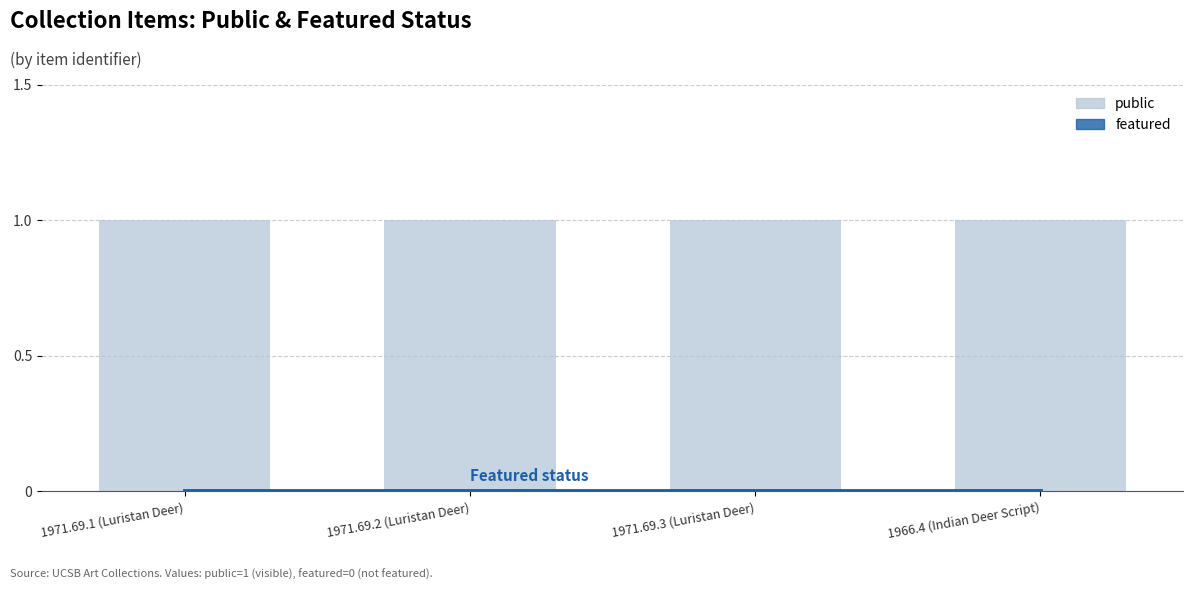

What is the difference between the highest and lowest values at 1966.4 (Indian Deer Script)?

1